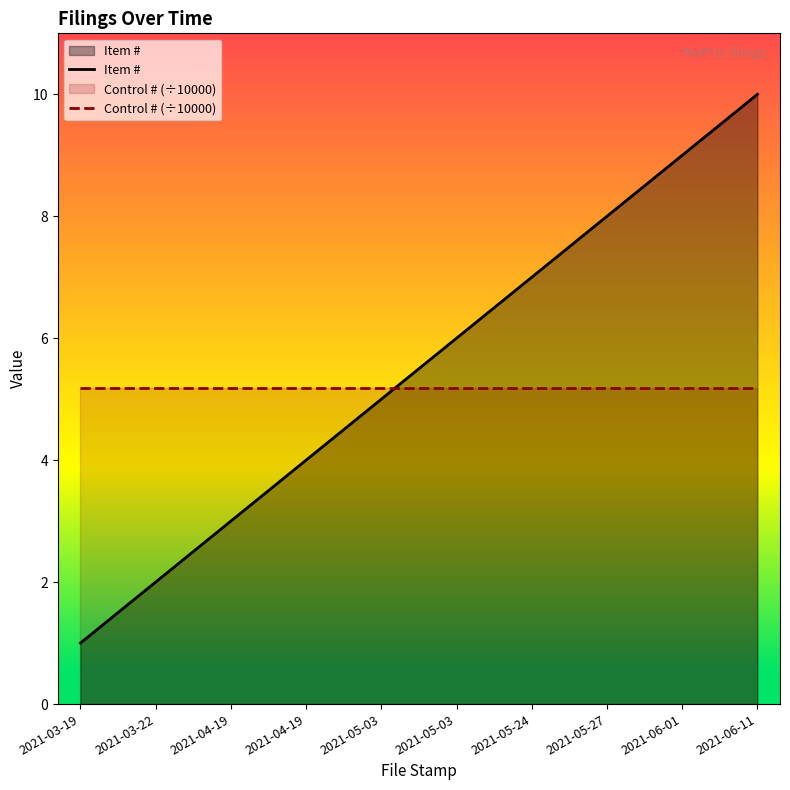

At which category is the sum across all series the highest?

2021-06-11